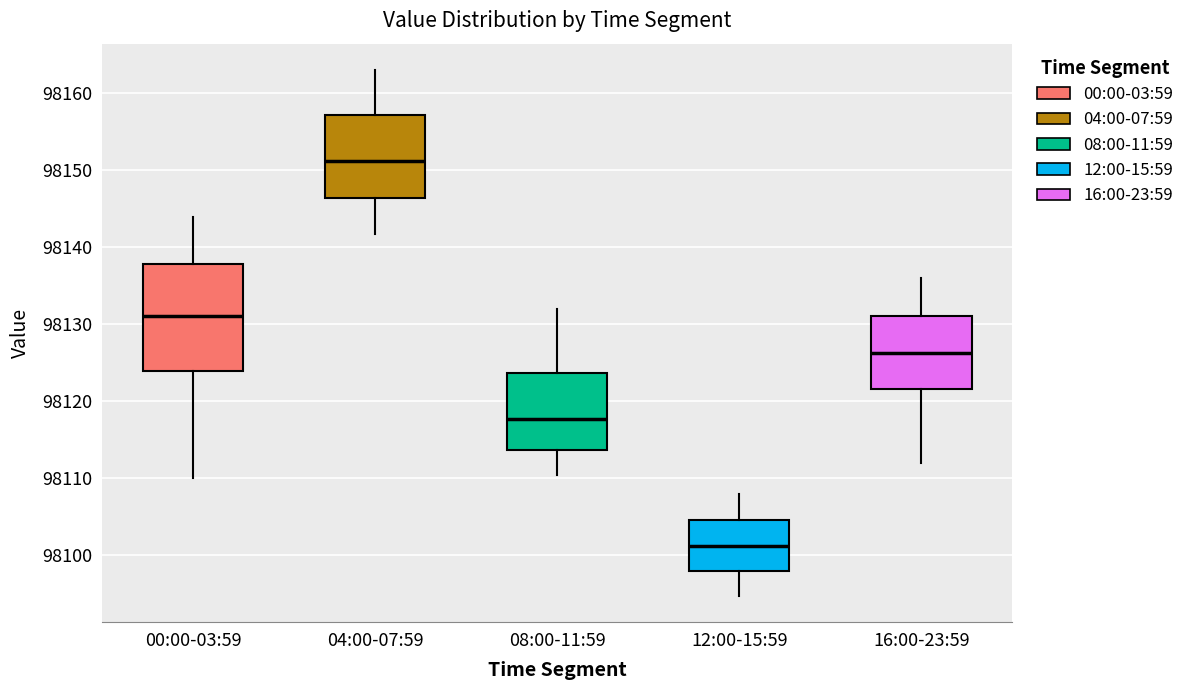

Which box has the lowest median line?

12:00-15:59